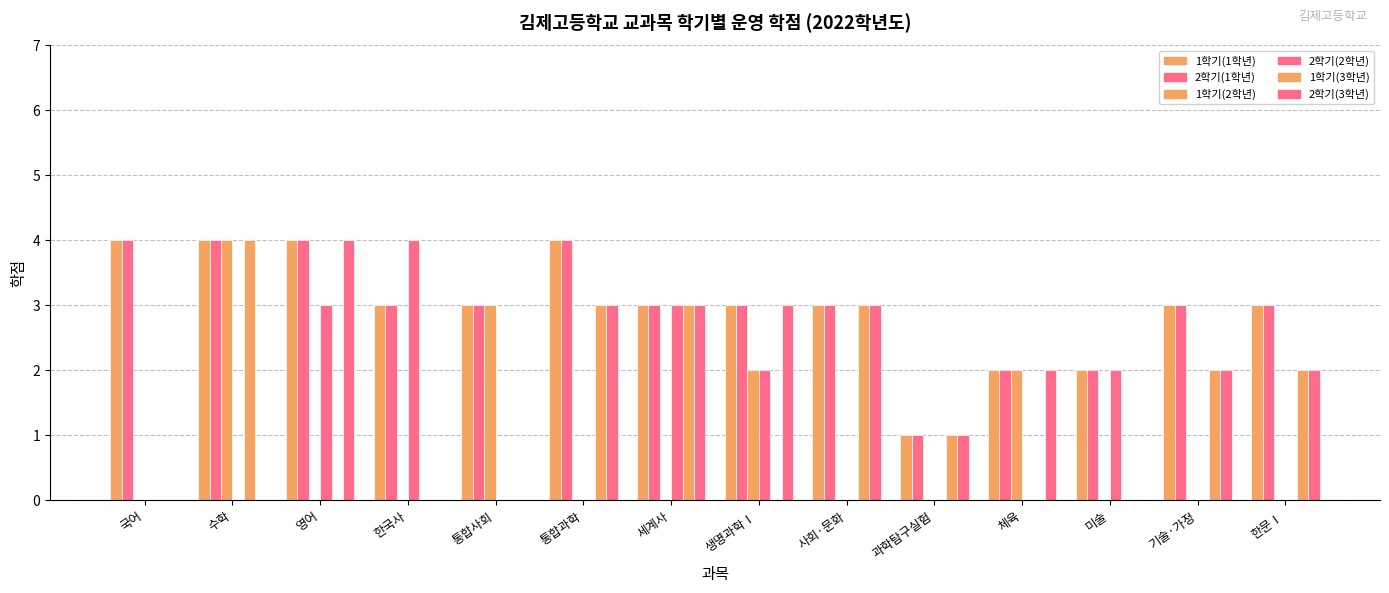

The 2학기(1학년) series shows 4 at 수학. True or false?

True